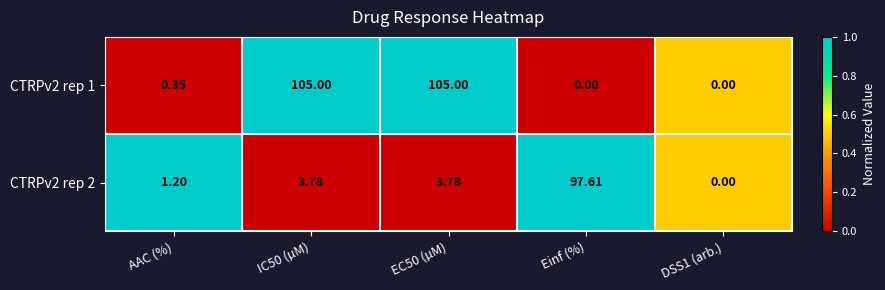

What is the greatest value displayed?

105.0